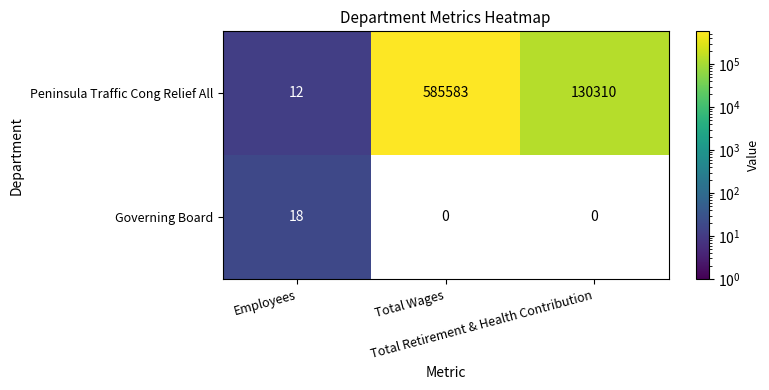

What is the difference between the maximum and minimum values in the Peninsula Traffic Cong Relief All series?

585571